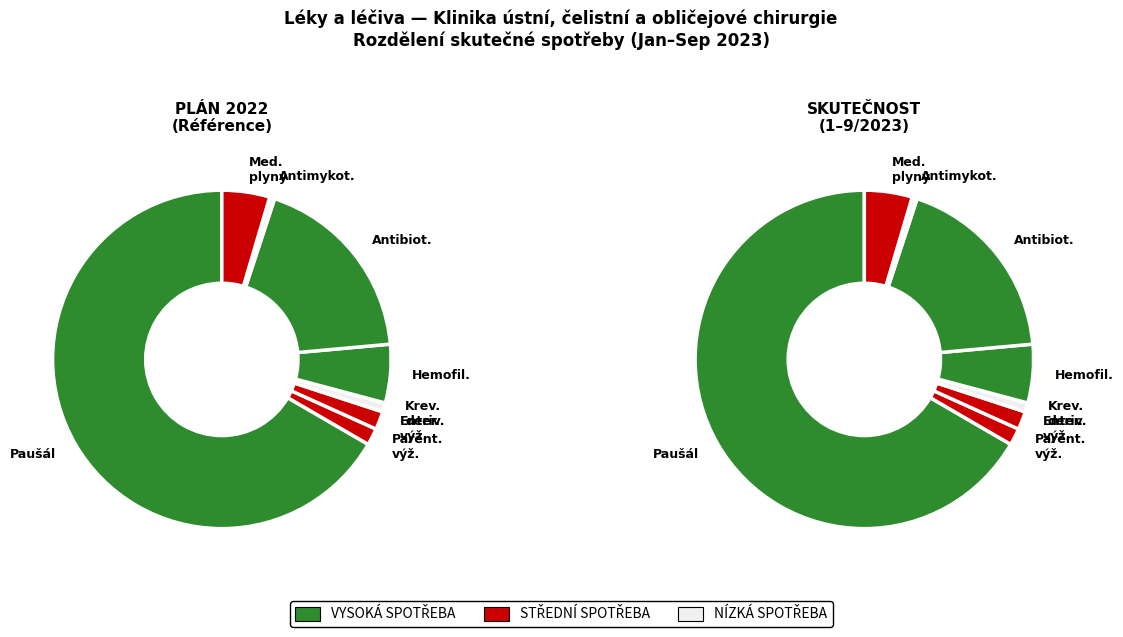

Approximately how many times larger is the value at léky - hemofilici ZUL (TO) compared to léky - antimykotika (LEK)?

11.5